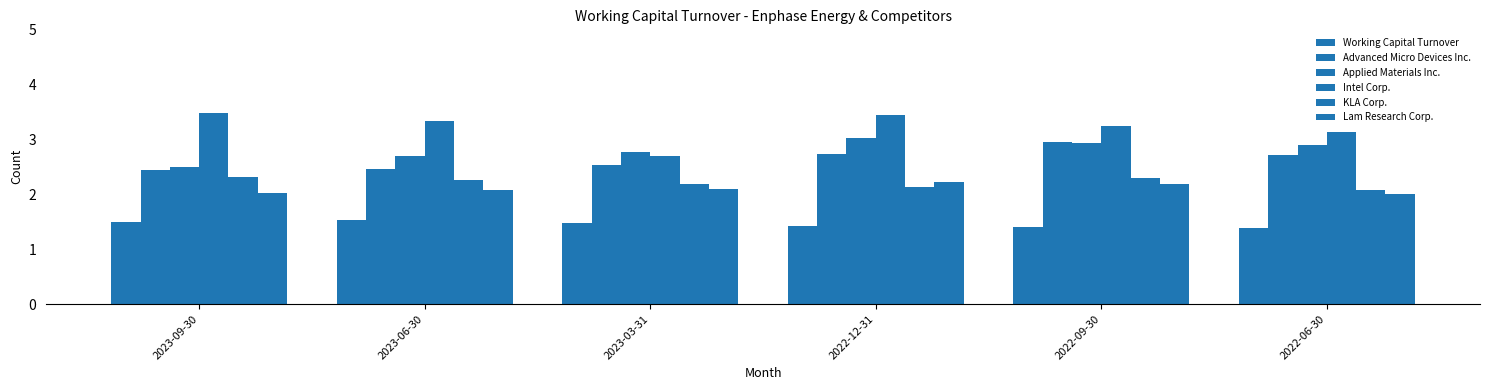

List the series in order of their peak value, highest first.

Intel Corp., Applied Materials Inc., Advanced Micro Devices Inc., KLA Corp., Lam Research Corp., Working Capital Turnover